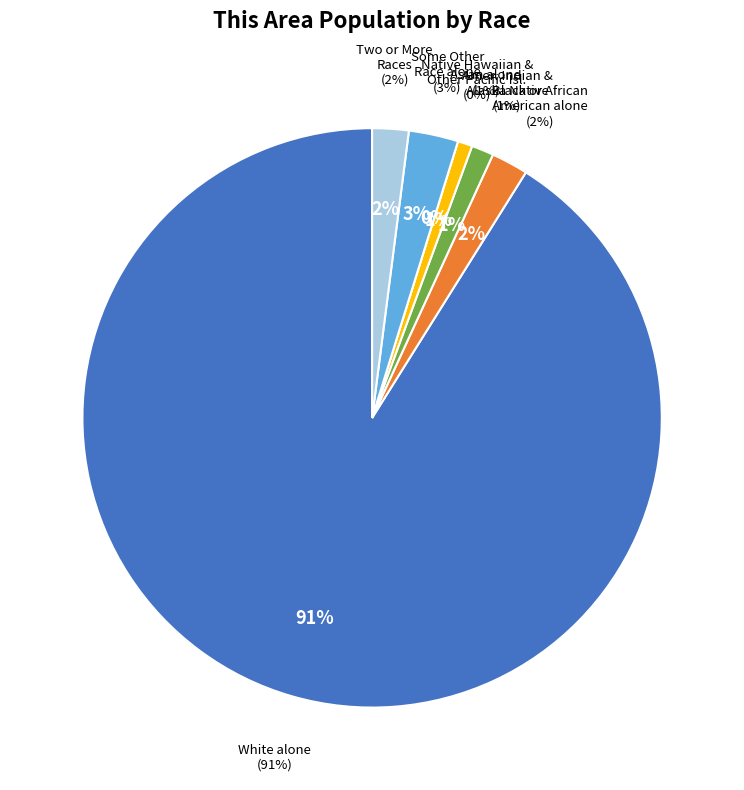

Which slice is the smallest?

Native Hawaiian and Other Pacific Islander